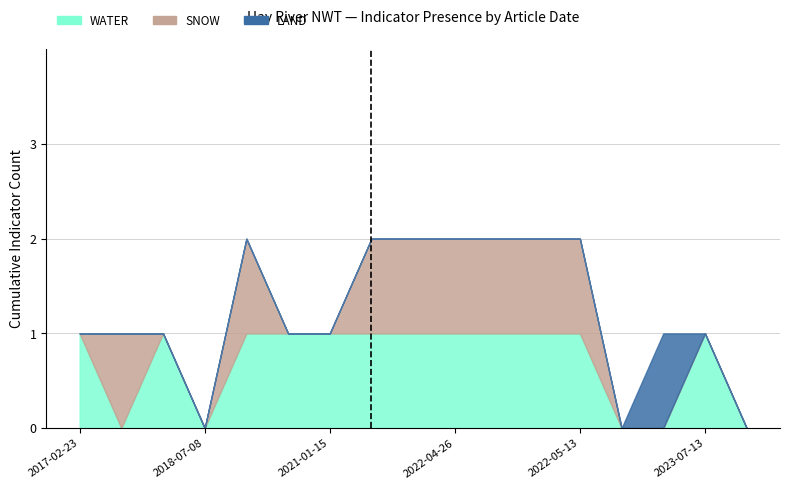

Reading left to right, transcribe all the data shown in this chart.

WATER: 1	0	1	0	1	1	1	1	1	1	1	1	1	0	0	1	0
SNOW: 0	1	0	0	1	0	0	1	1	1	1	1	1	0	0	0	0
LAND: 0	0	0	0	0	0	0	0	0	0	0	0	0	0	1	0	0